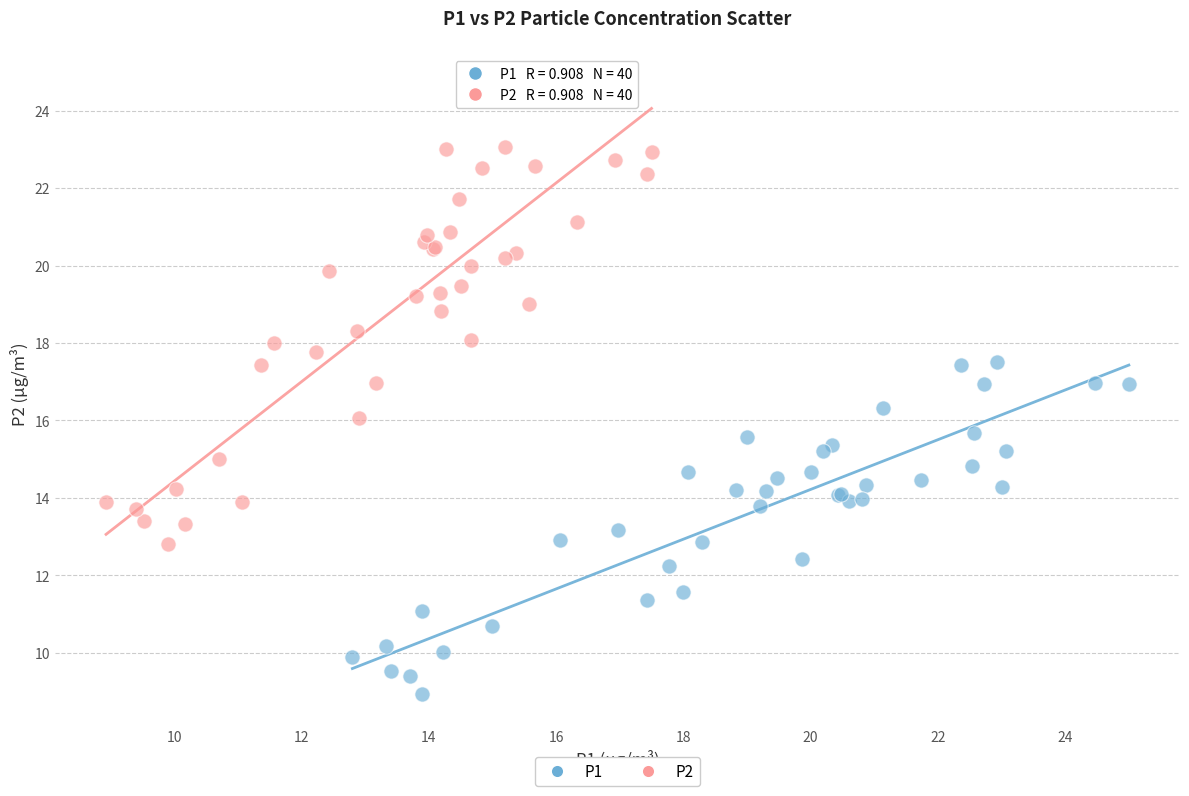

Which series has the widest spread of Y values?

P2